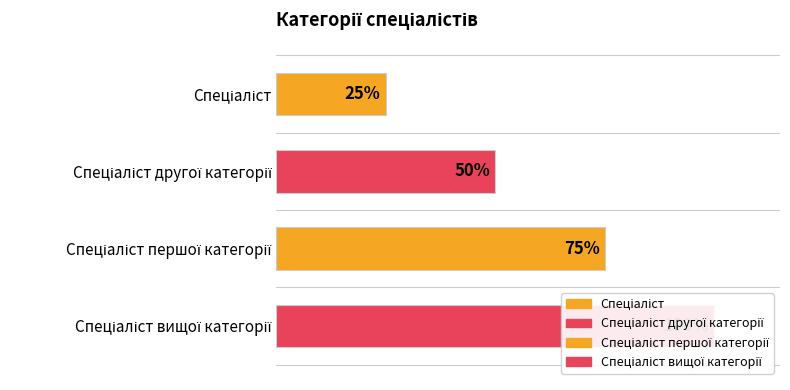

Rank the categories by value from lowest to highest.

Спеціаліст, Спеціаліст другої категорії, Спеціаліст першої категорії, Спеціаліст вищої категорії